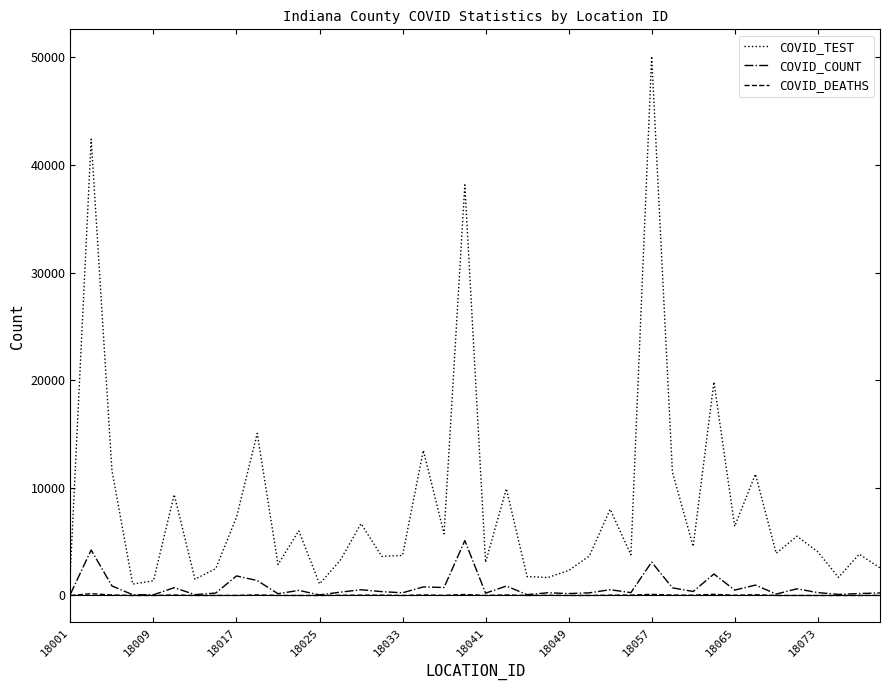

List the series in order of their peak value, highest first.

COVID_TEST, COVID_COUNT, COVID_DEATHS